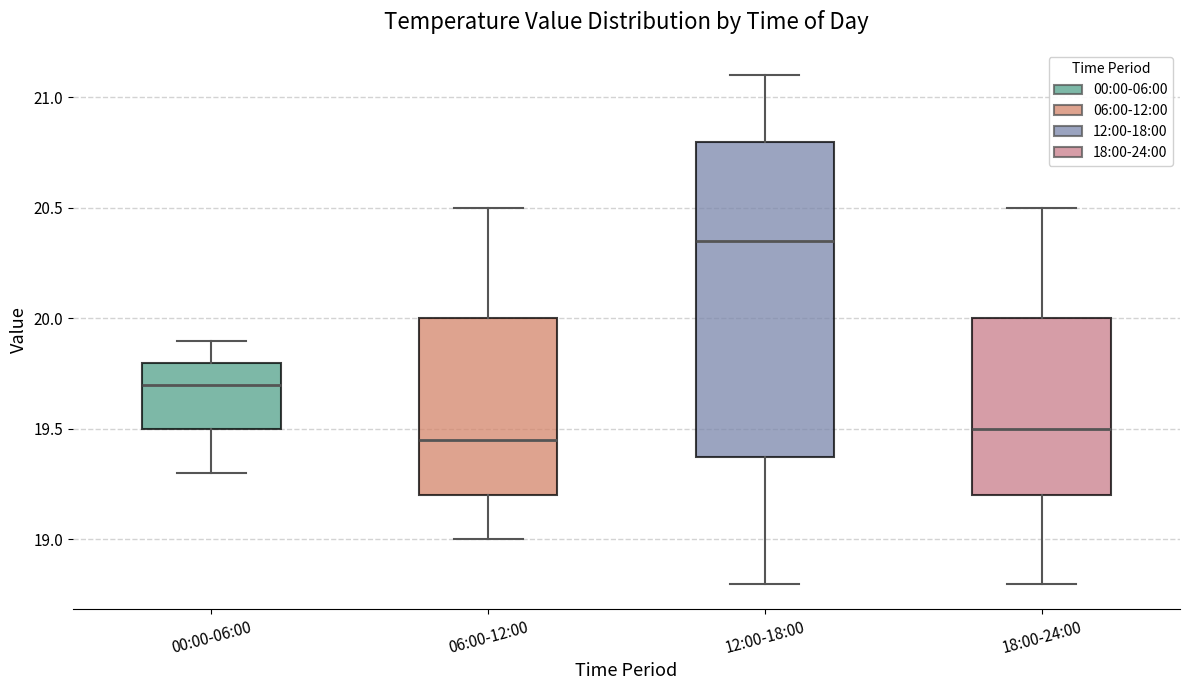

Where does the median line of the box for 00:00-06:00 sit on the y-axis? The values are not printed on the chart, so give them approximately, as read against the axis.

19.70